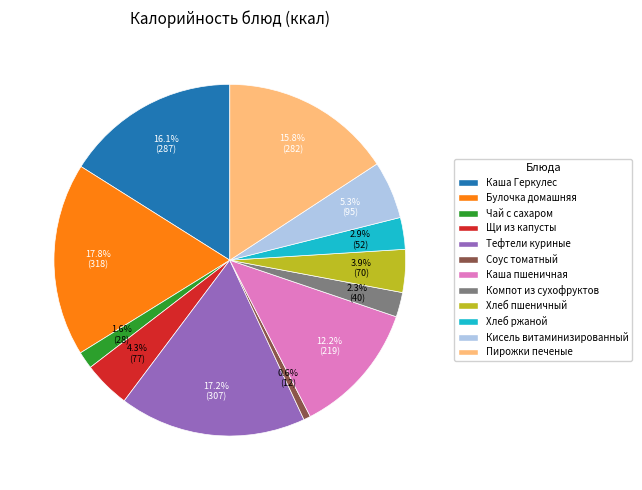

Is the sum of Пирожки печеные and Соус томатный greater than half?

No